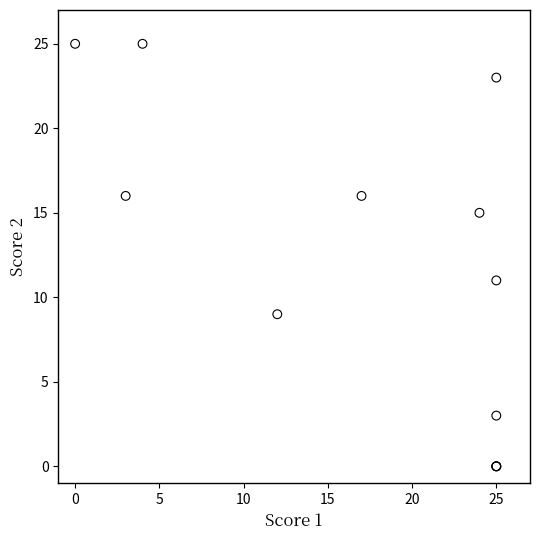

What Y value in the scatter plot is closest to 12?

11